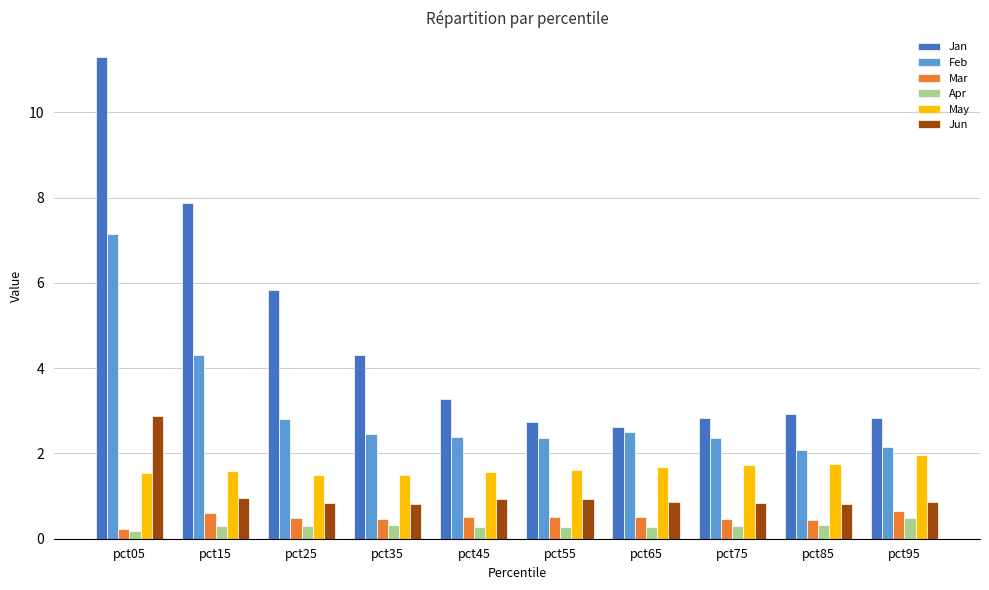

What is the highest value of the May series?

2.0